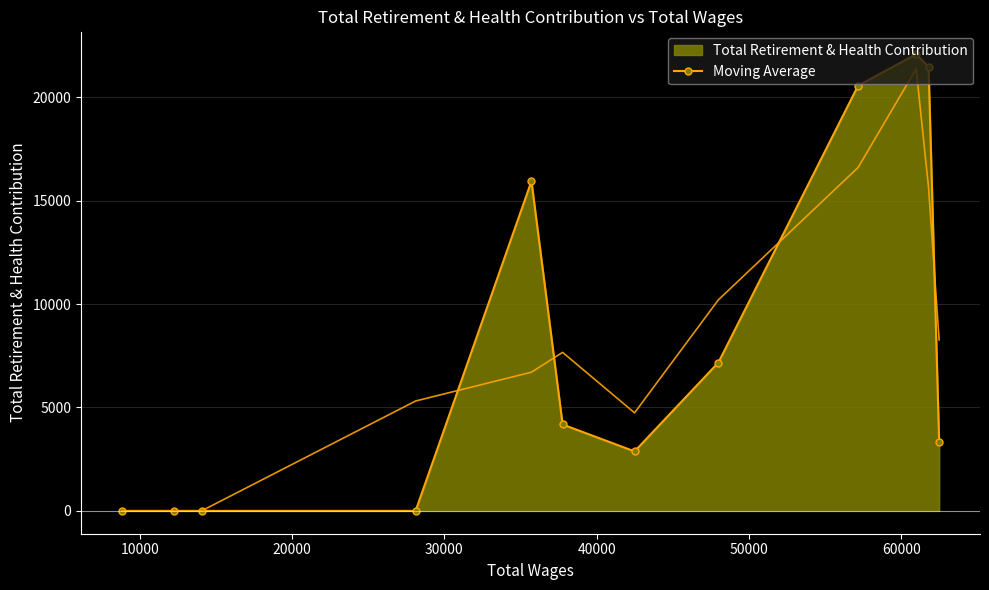

How many values are below 4179?

6